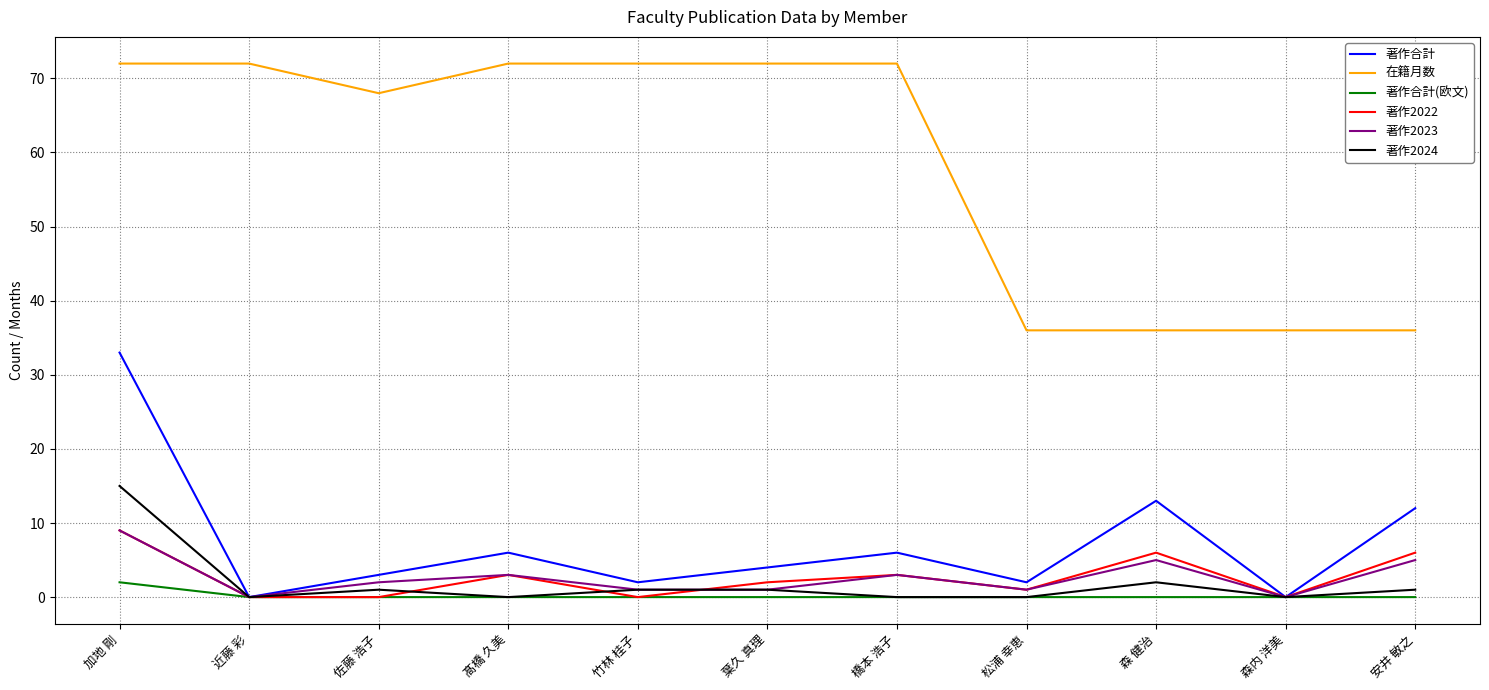

What is the difference between the 著作2022 values at 安井 敏之 and 森内 洋美?

6